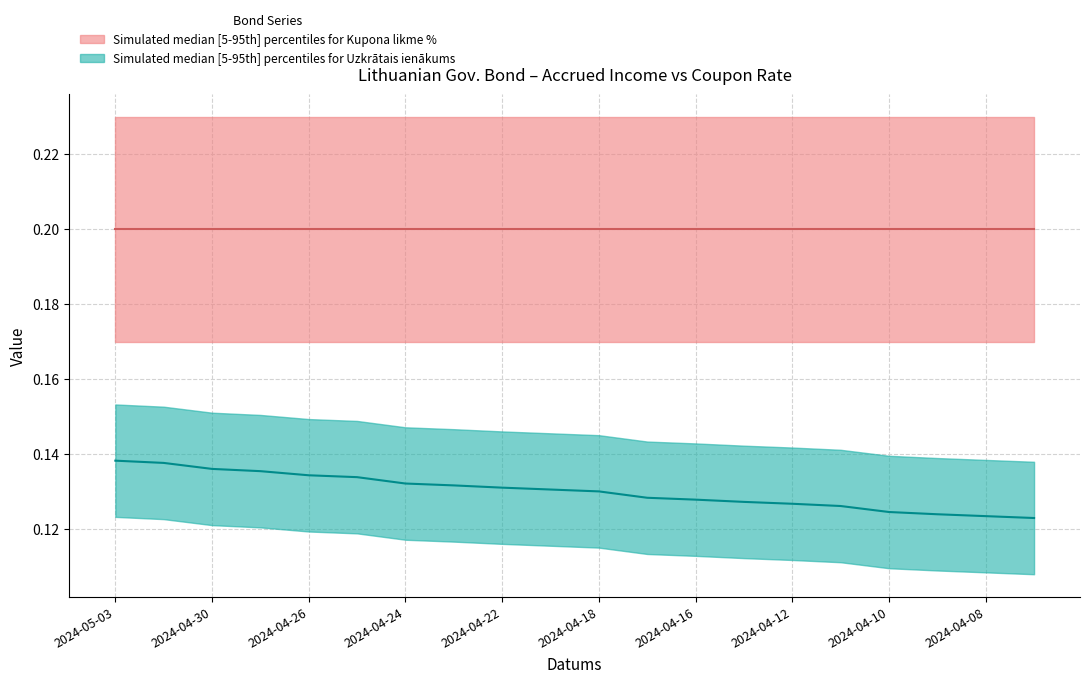

Does the chart display data point markers on the line(s)?

No